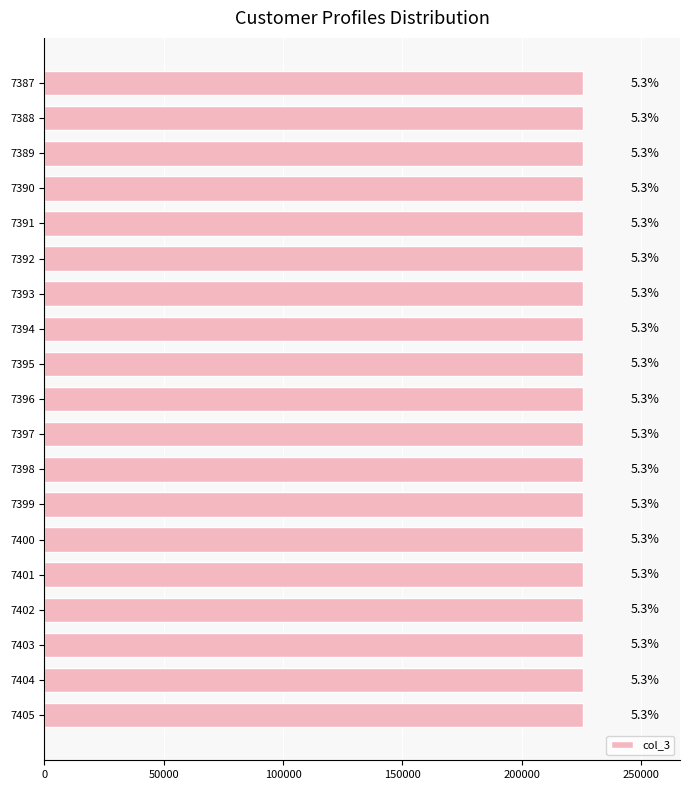

Are the bars horizontal?

Yes